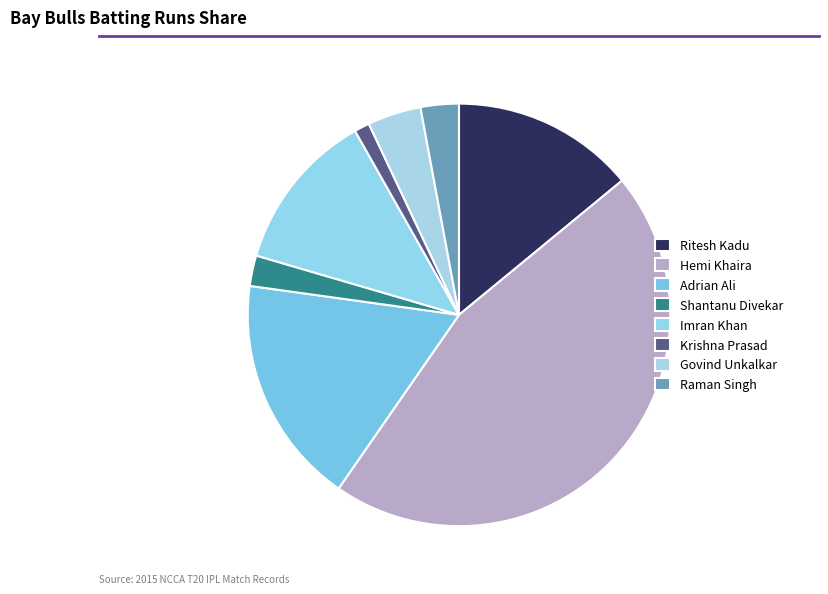

Which slice is the largest?

Hemi Khaira